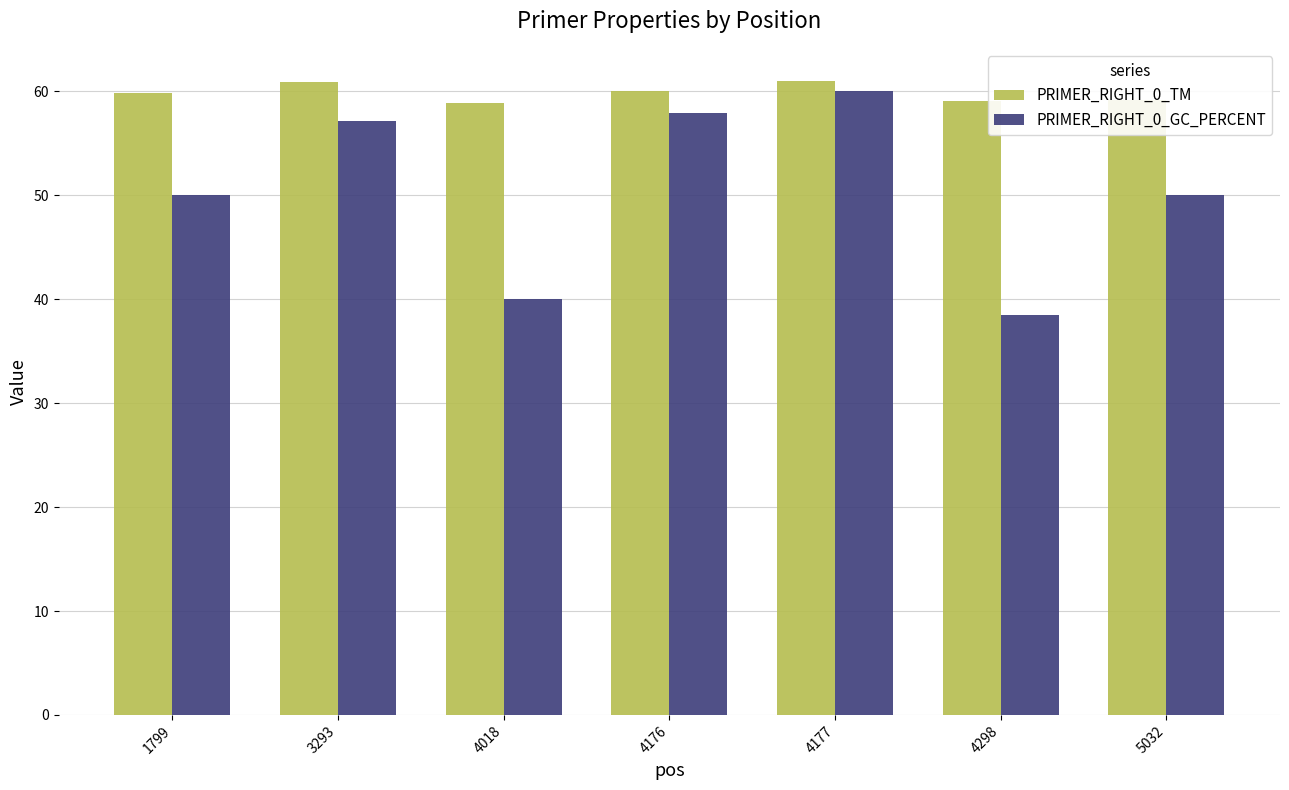

Where does the PRIMER_RIGHT_0_TM series first go above 59?

1799